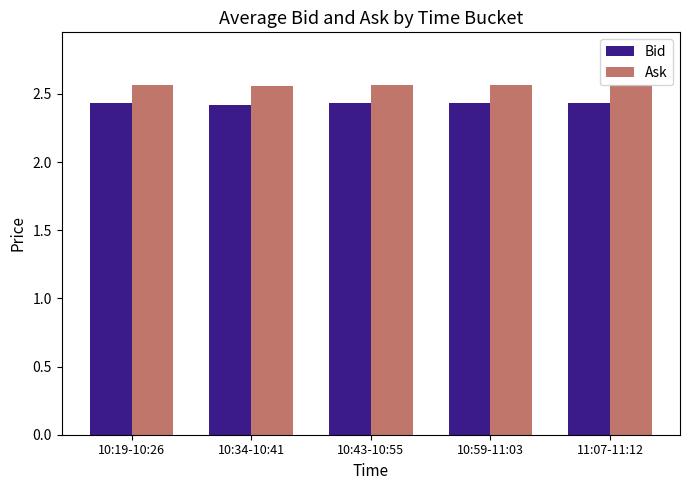

How many Ask values are between 2 and 3?

5